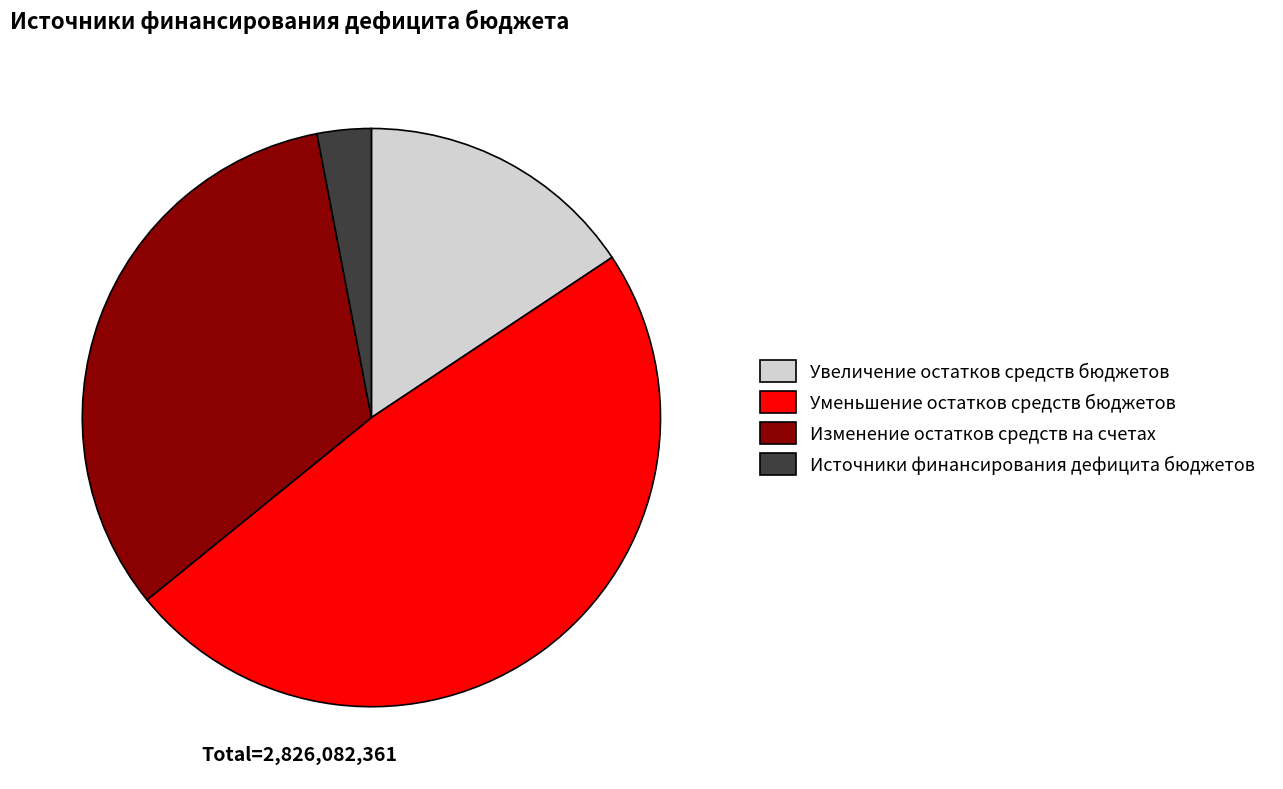

Rank the categories by value from lowest to highest.

Источники финансирования дефицита бюджетов, Увеличение остатков средств бюджетов, Изменение остатков средств на счетах, Уменьшение остатков средств бюджетов